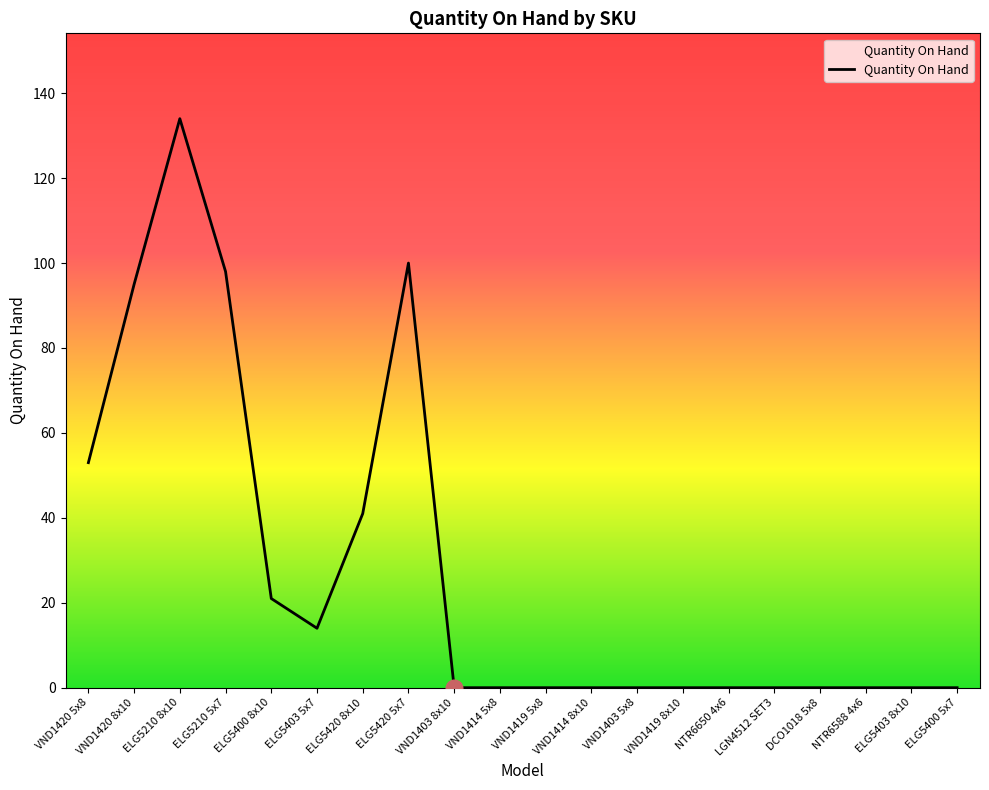

The value at LGN4512 SET3 is 0. True or false?

True